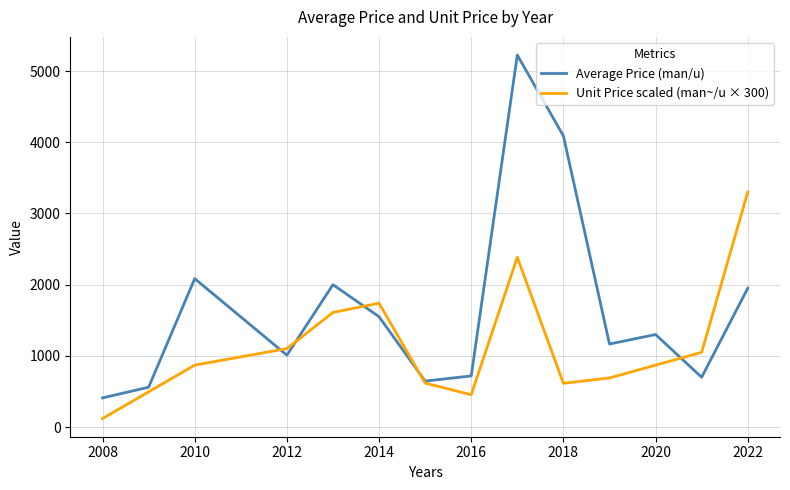

What are all the series names shown in the legend?

Average Price (man/u), Unit Price scaled (man~/u × 300)